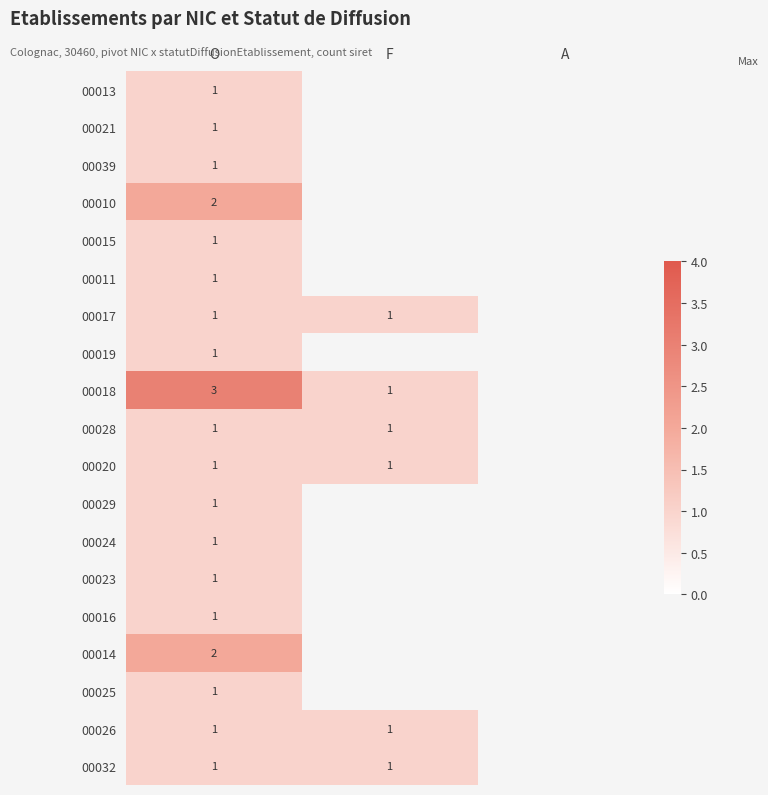

True or false: 00015 has a value of 1 at O.

True